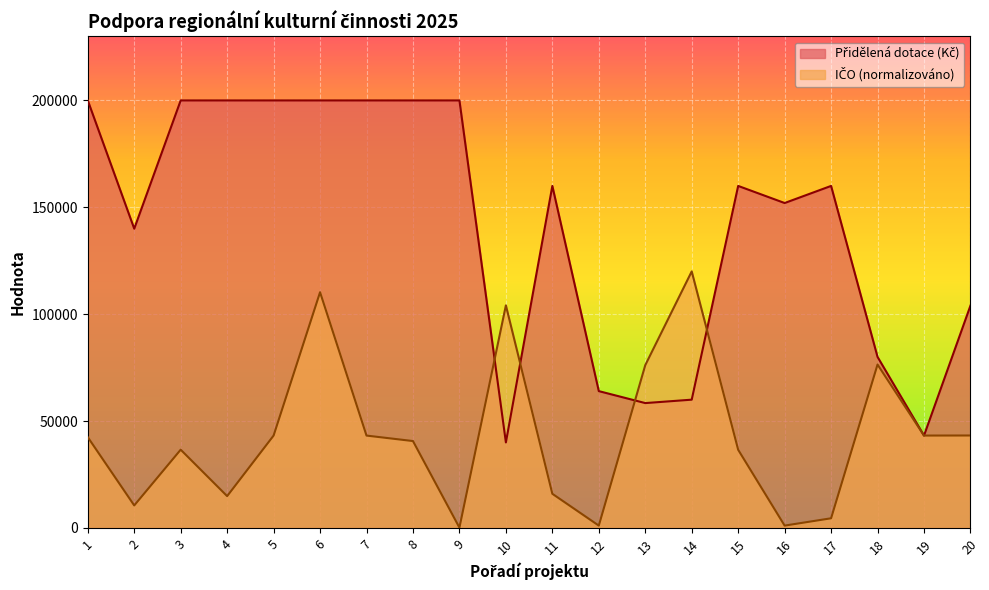

How many intersections are there between Přidělená dotace (Kč) and IČO?

6